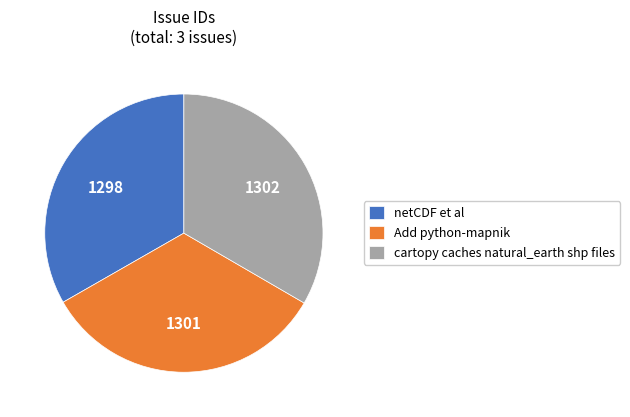

Approximately how many times larger is the value at netCDF et al compared to cartopy caches natural_earth shp files?

1.0